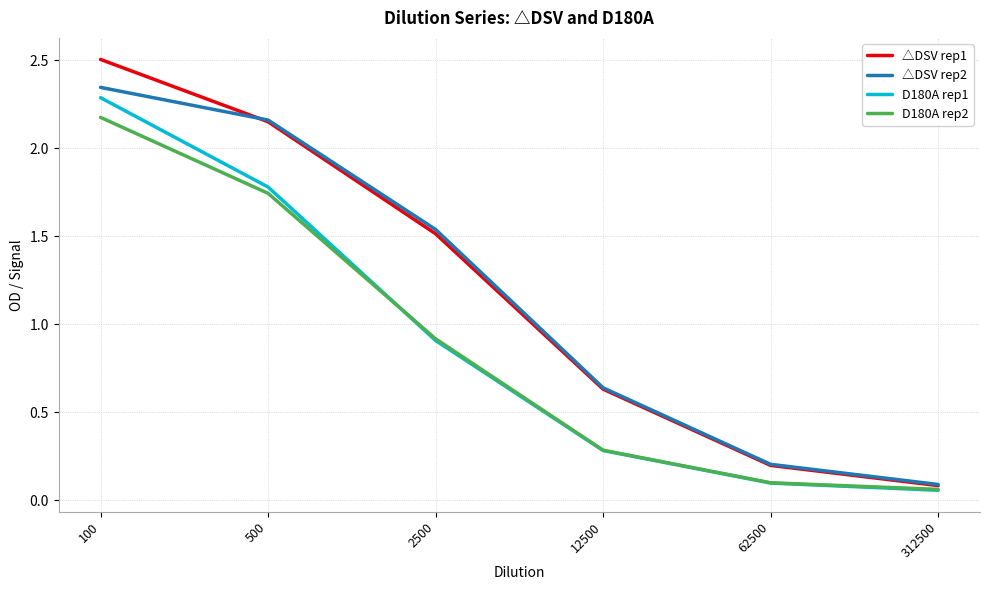

Which series has the widest spread of values?

△DSV rep1